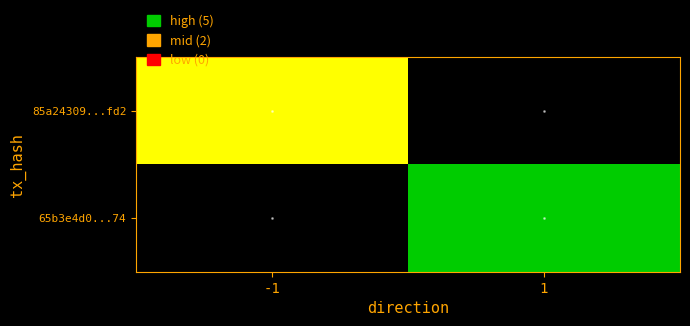

Reading left to right, what are all the values shown in this chart?

85a24309...fd2: -1=2	1=0
65b3e4d0...74: -1=0	1=5